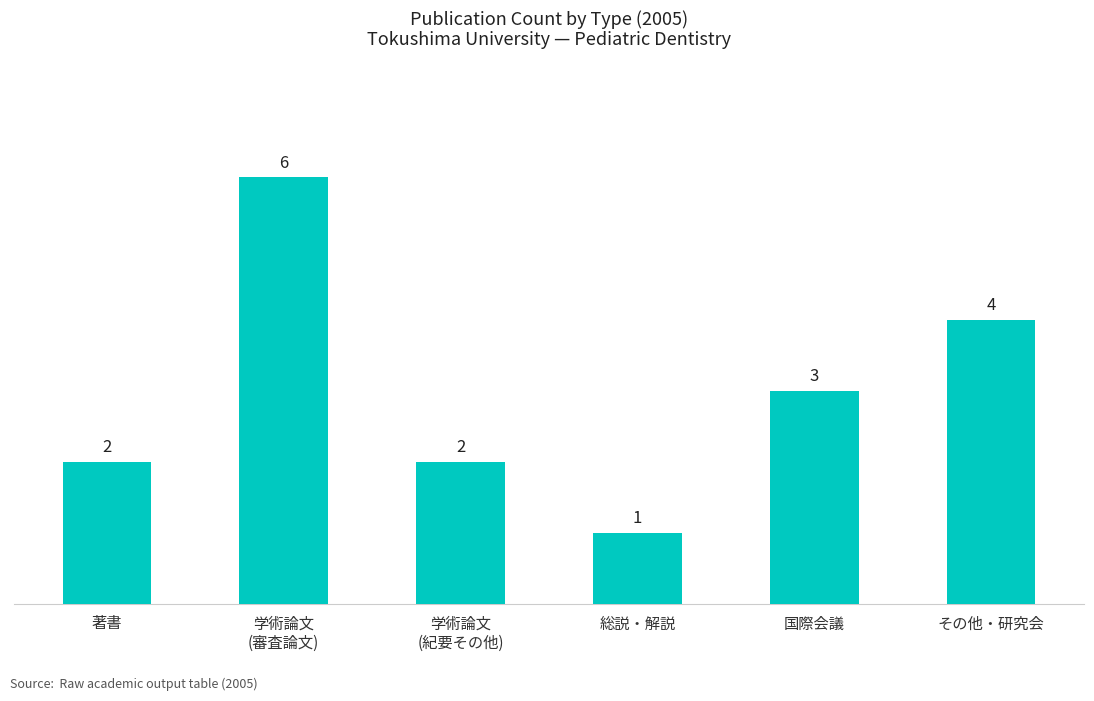

How many values are between 2 and 4?

4